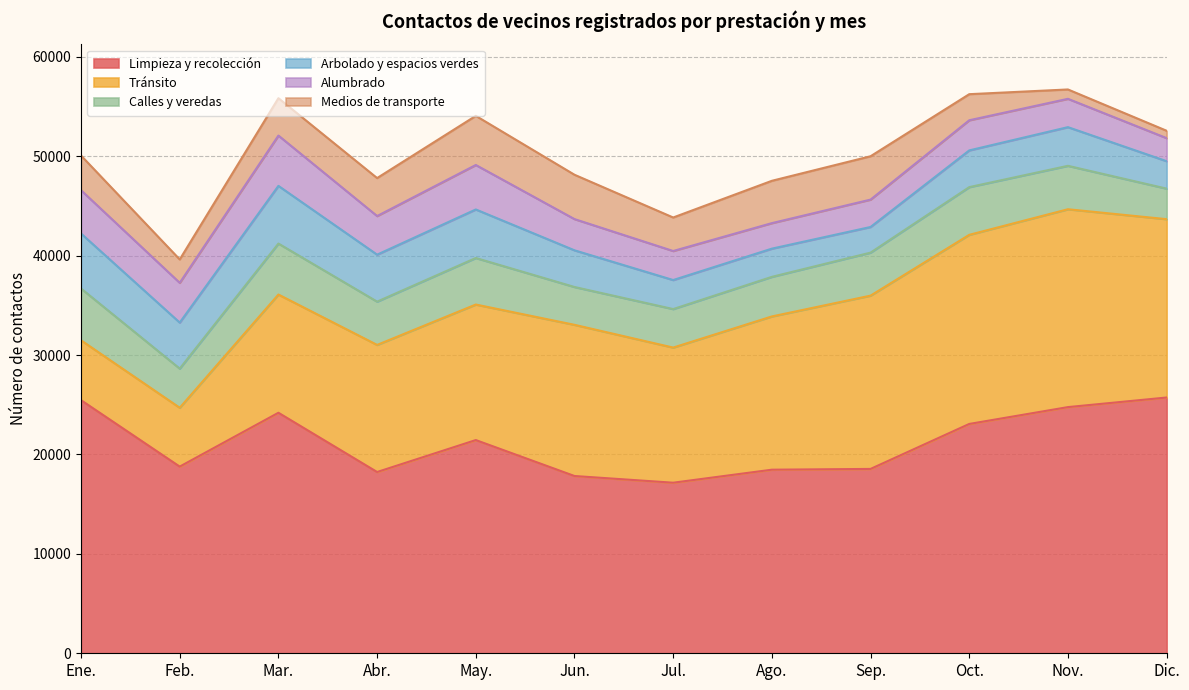

What is the label of the 3rd point from the right?

Oct.